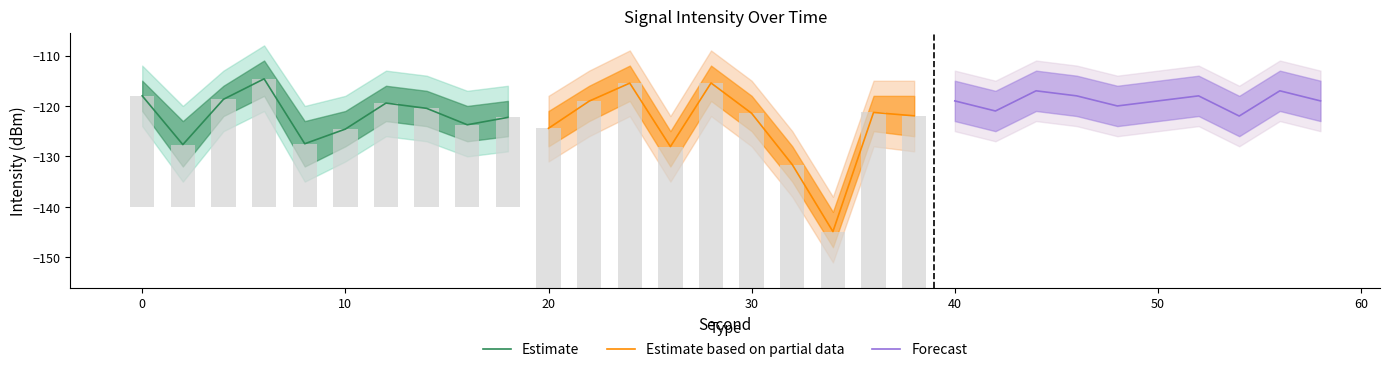

What are all the series names shown in the legend?

Estimate, Estimate based on partial data, Forecast